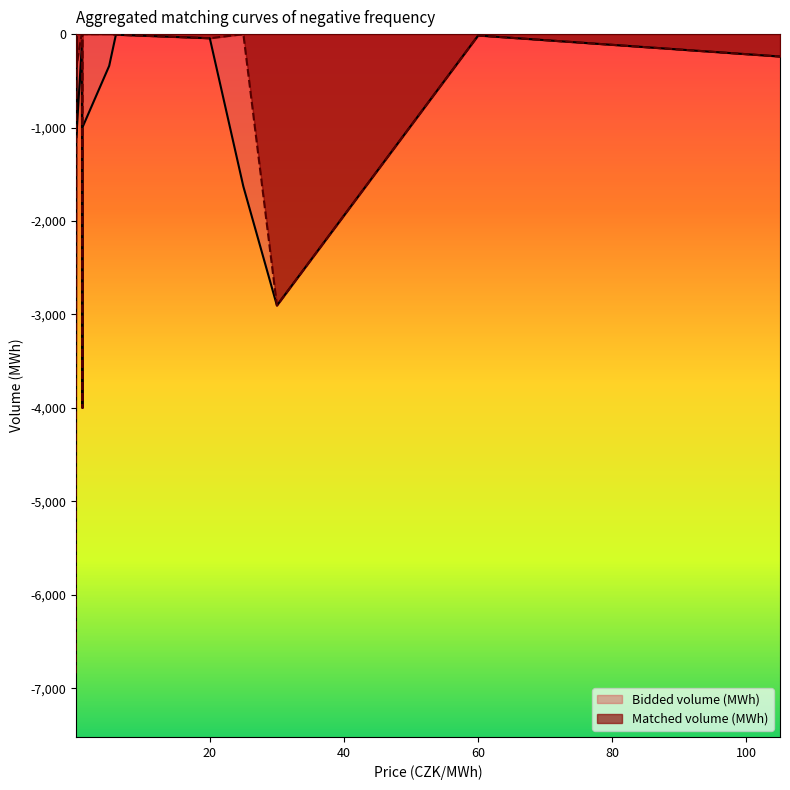

What is the difference between the highest and lowest values at 25.0?

1630.4